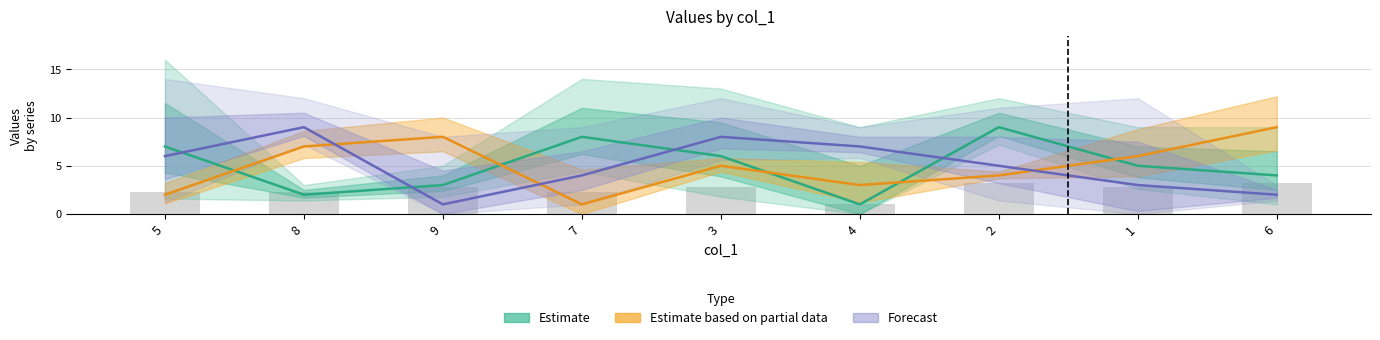

How many Estimate based on partial data values are between 3 and 7?

5